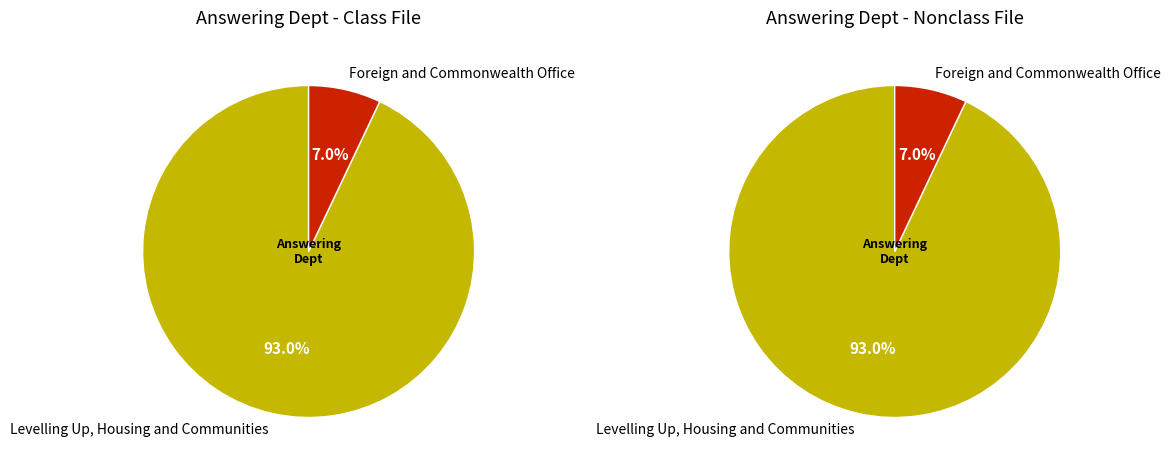

Do Foreign and Commonwealth Office and Levelling Up, Housing and Communities together represent more than half of the pie?

Yes